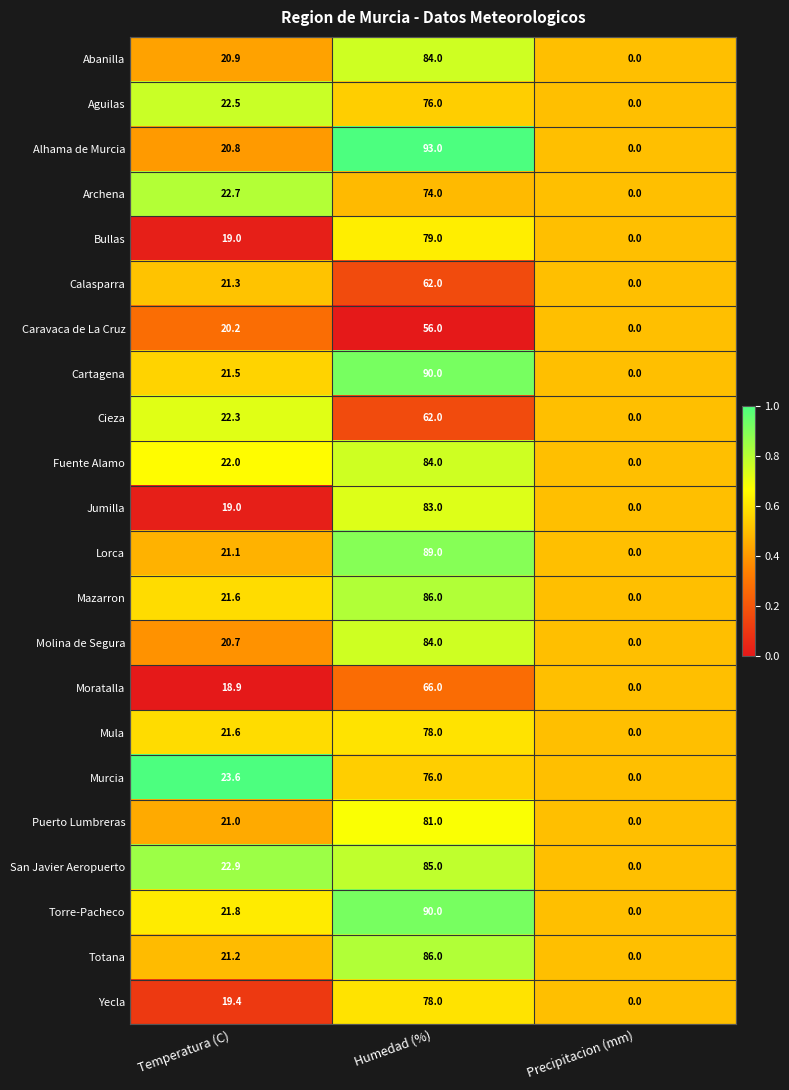

Which series has the largest range (max minus min)?

Alhama de Murcia